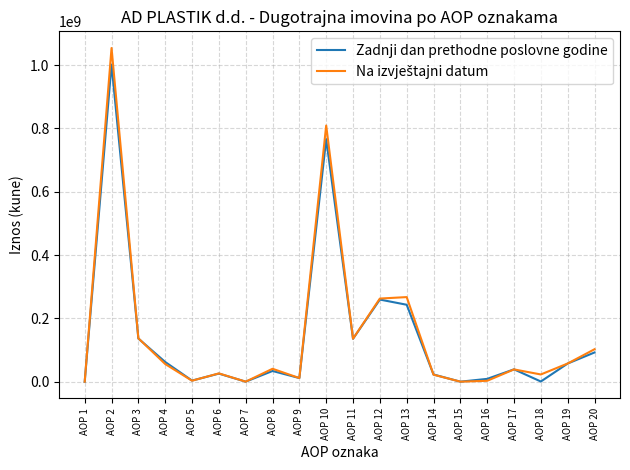

What is the highest value of the Zadnji dan prethodne poslovne godine series?

1001600997